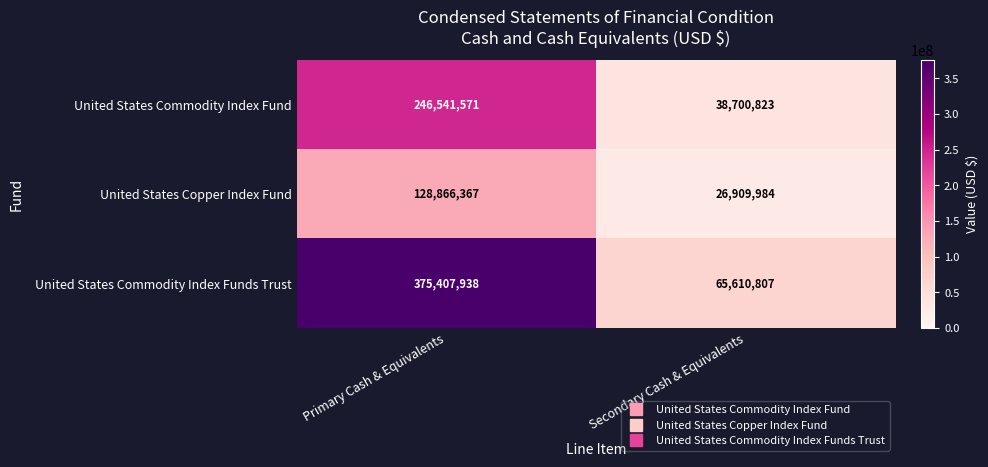

Which series has the largest range (max minus min)?

United States Commodity Index Funds Trust